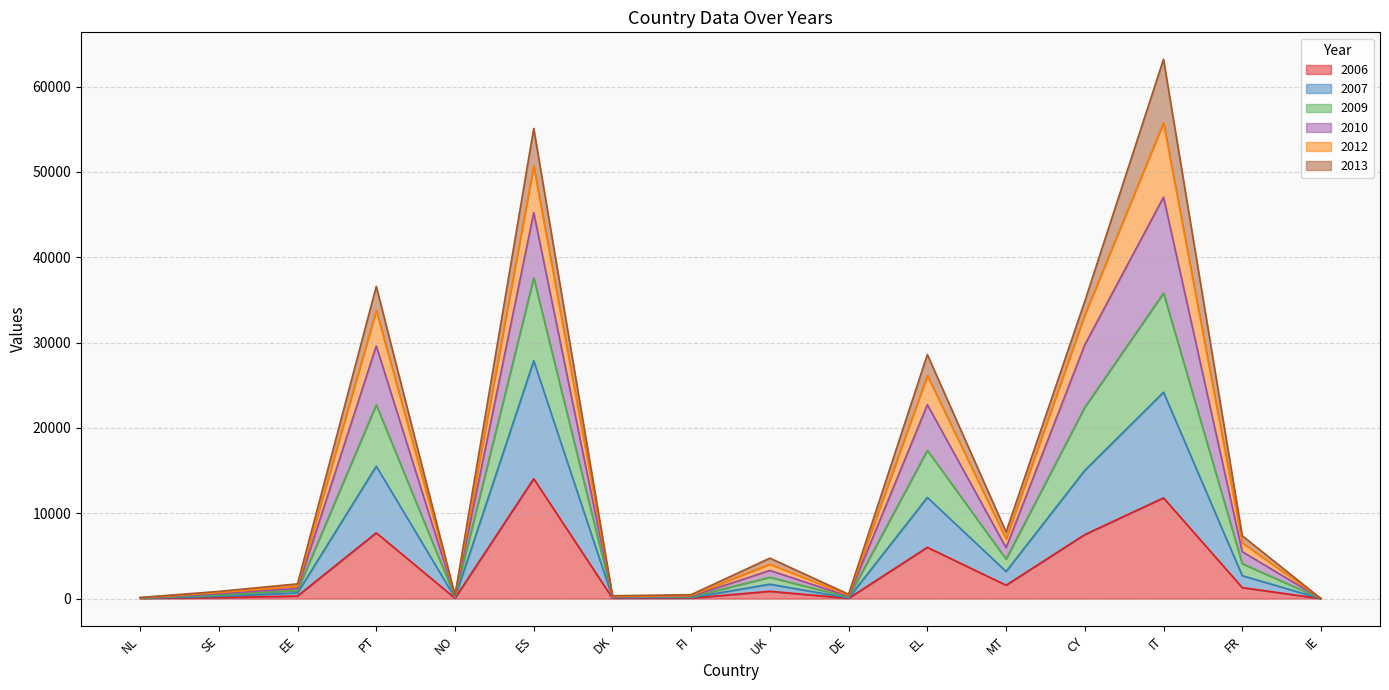

List the labels in order of 2009 value, smallest first.

IE, NL, DK, NO, FI, DE, SE, EE, UK, FR, MT, EL, CY, PT, ES, IT